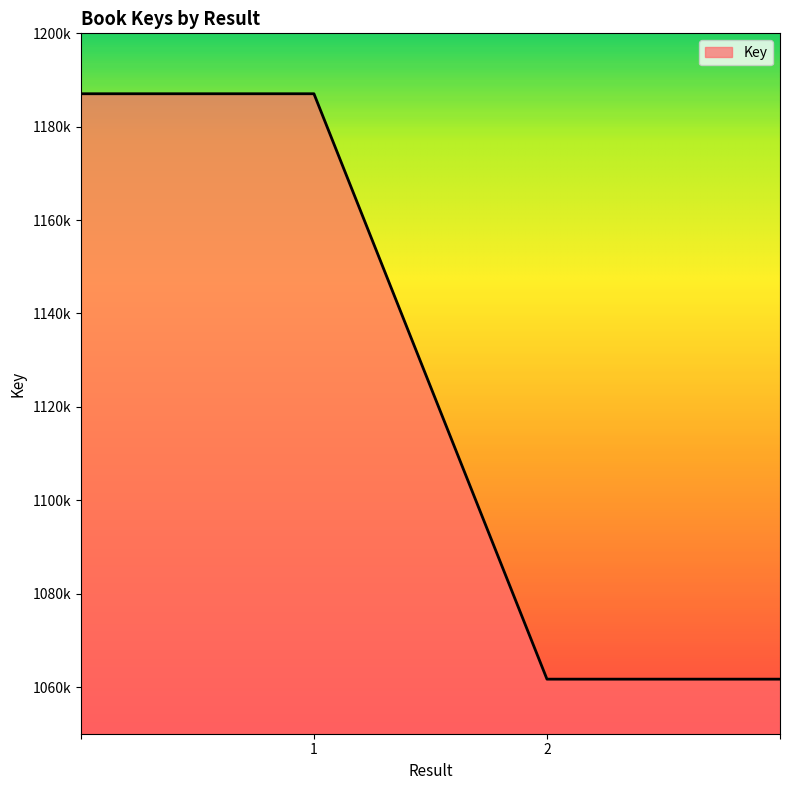

Does the chart have visible grid lines?

No